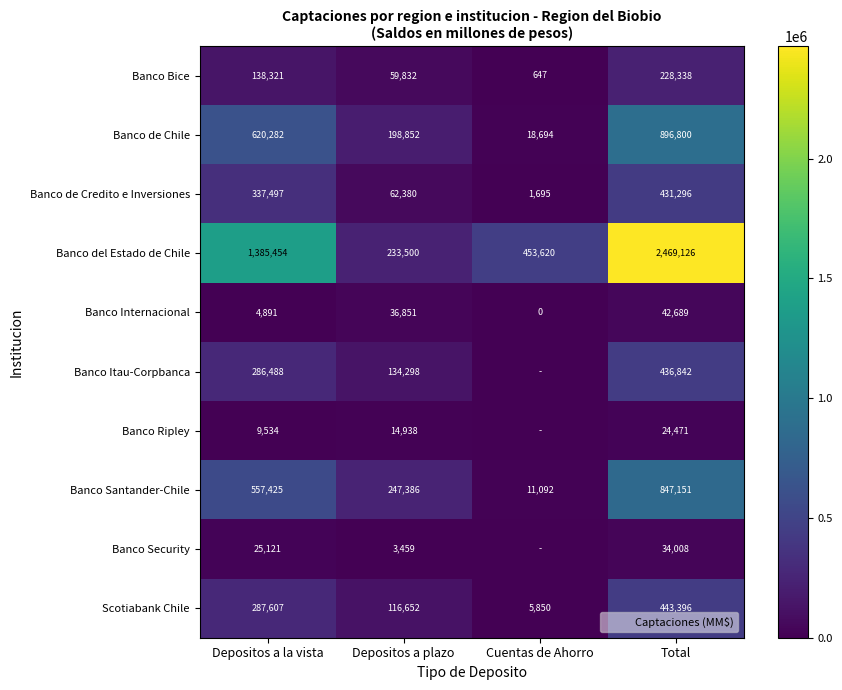

At how many categories does at least one series exceed 2066217?

1